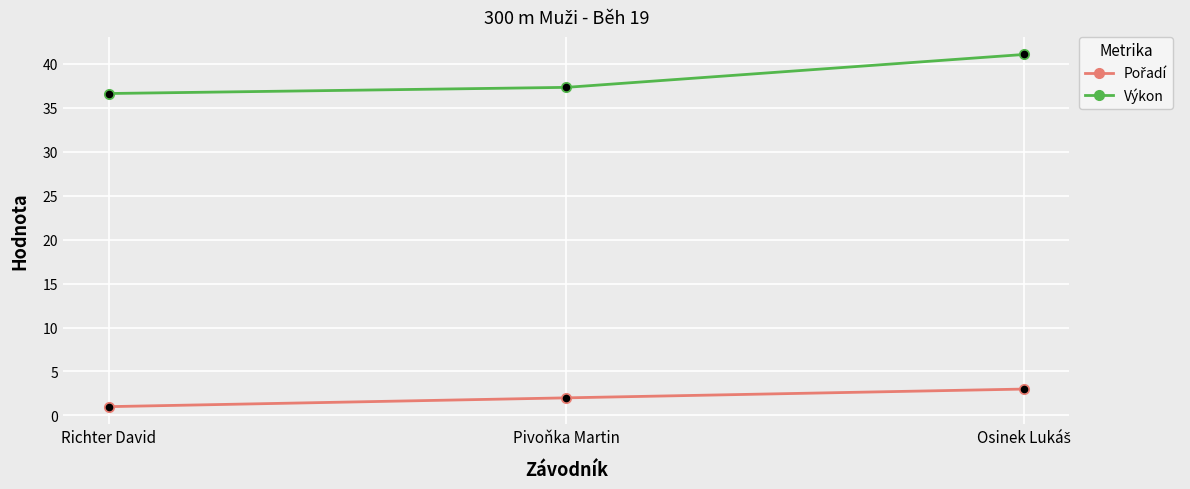

Which series has the largest total across all categories?

Výkon